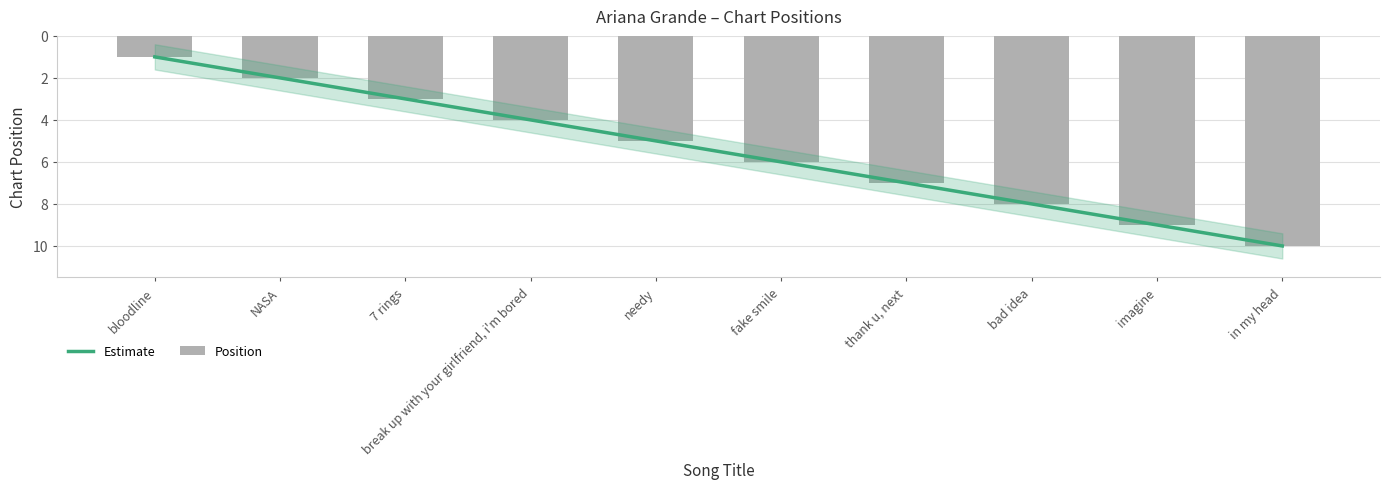

Which has a higher value, needy or thank u, next?

thank u, next